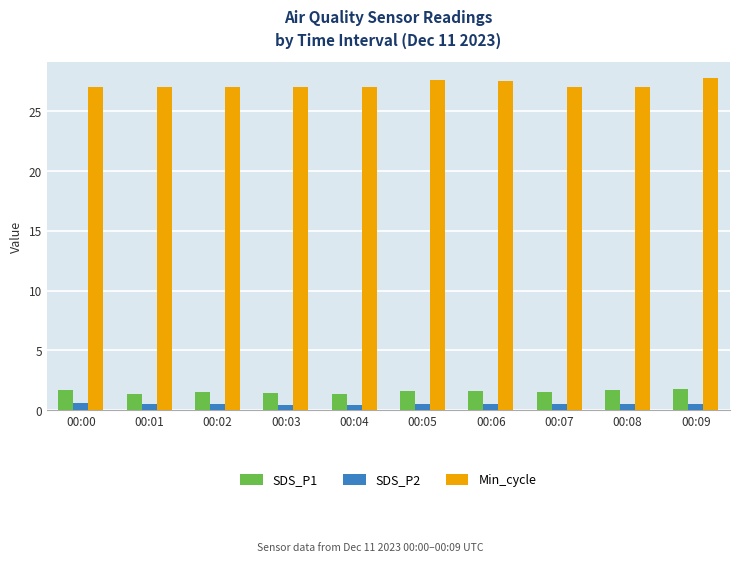

What is the value of the SDS_P1 bar at the 5th from the left?

1.3